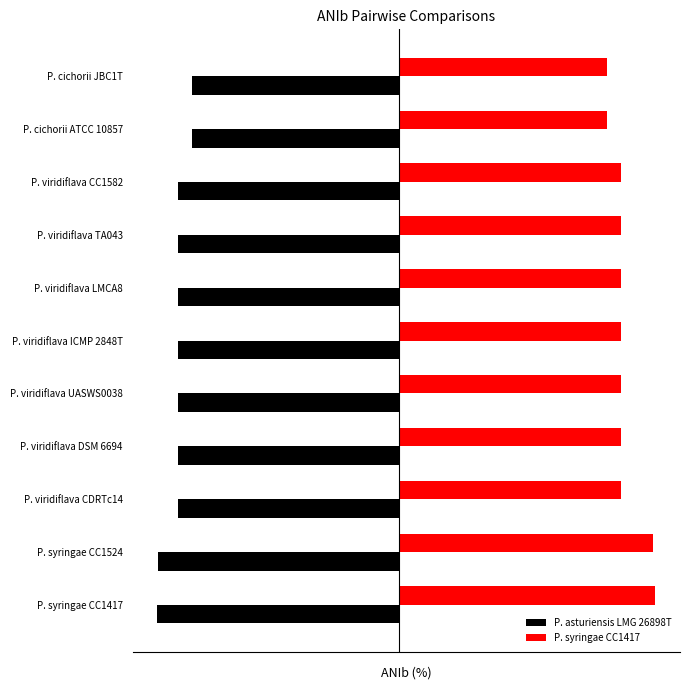

What are all the series names shown in the legend?

P. asturiensis LMG 26898T, P. syringae CC1417